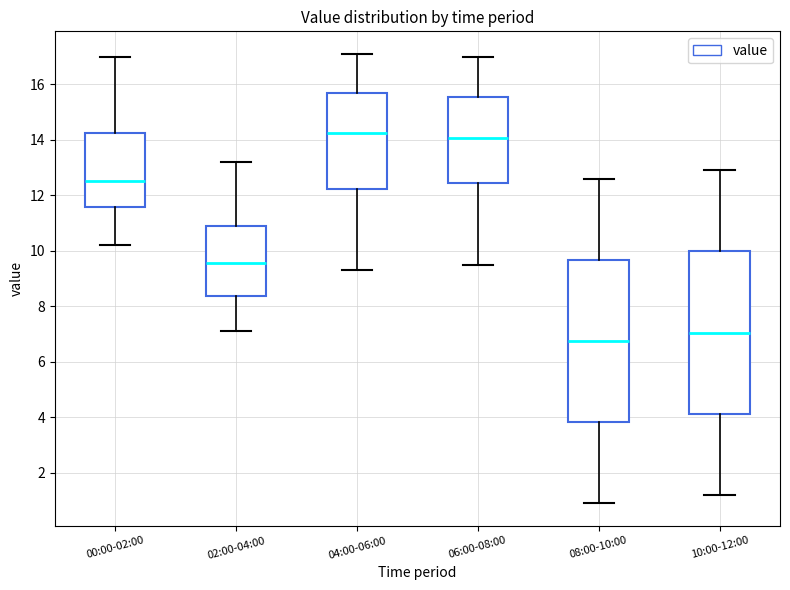

Reading left to right, read every box against the y-axis: the position of its median line, the range the box covers, and the ends of its whiskers. The values are not printed on the chart, so give them approximately, as read against the axis.

00:00-02:00: median 12.6, box 11.6 to 14.2, whiskers 10.2 to 17.0
02:00-04:00: median 9.6, box 8.4 to 10.8, whiskers 7.2 to 13.2
04:00-06:00: median 14.2, box 12.2 to 15.6, whiskers 9.4 to 17.2
06:00-08:00: median 14.0, box 12.4 to 15.6, whiskers 9.6 to 17.0
08:00-10:00: median 6.8, box 3.8 to 9.6, whiskers 1.0 to 12.6
10:00-12:00: median 7.0, box 4.2 to 10.0, whiskers 1.2 to 13.0